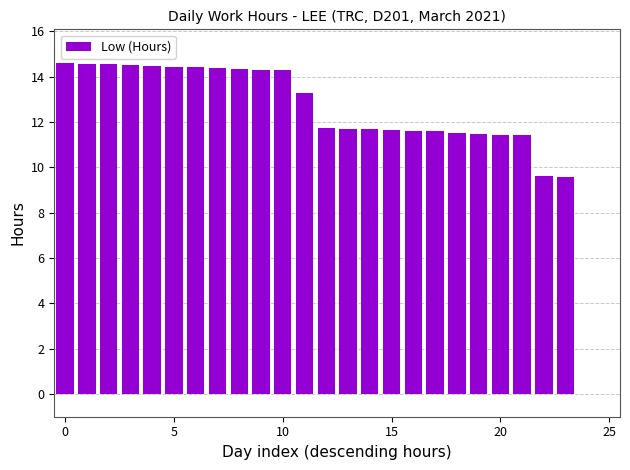

What is the greatest value displayed?

14.6